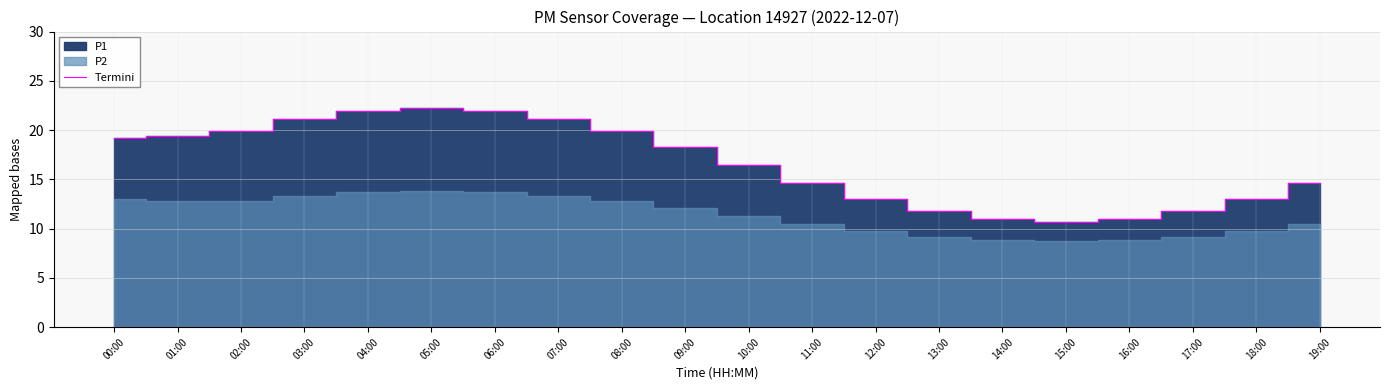

Reading left to right, extract all data points from this chart.

00:00=19.2	01:00=19.4	02:00=19.9	03:00=21.2	04:00=22.0	05:00=22.3	06:00=22.0	07:00=21.2	08:00=19.9	09:00=18.3	10:00=16.5	11:00=14.7	12:00=13.0	13:00=11.8	14:00=10.9	15:00=10.7	16:00=10.9	17:00=11.8	18:00=13.0	19:00=14.7